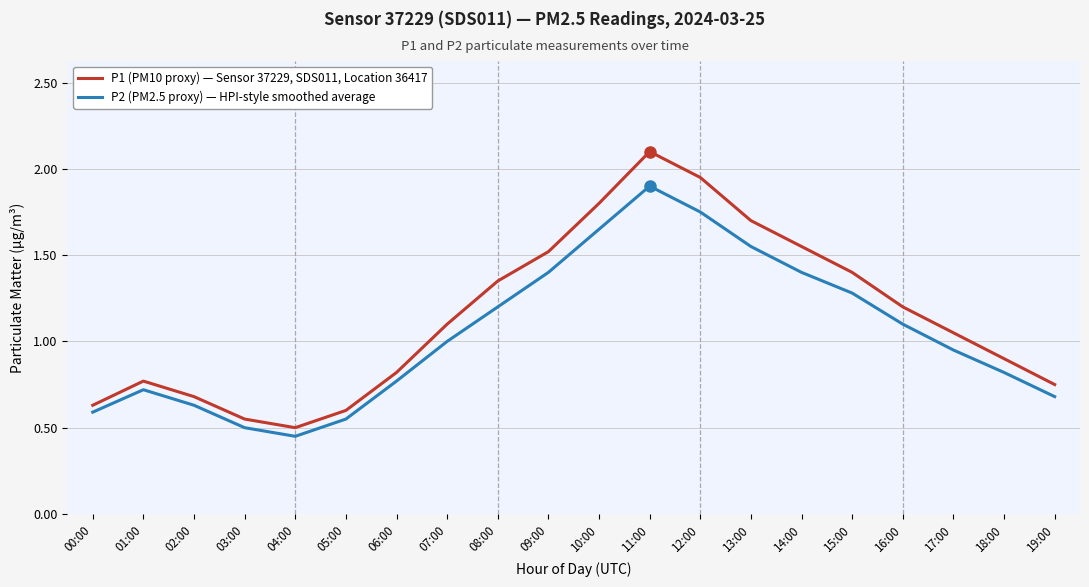

Which series has the widest spread of values?

P1 (PM10 proxy) — Sensor 37229, SDS011, Location 36417